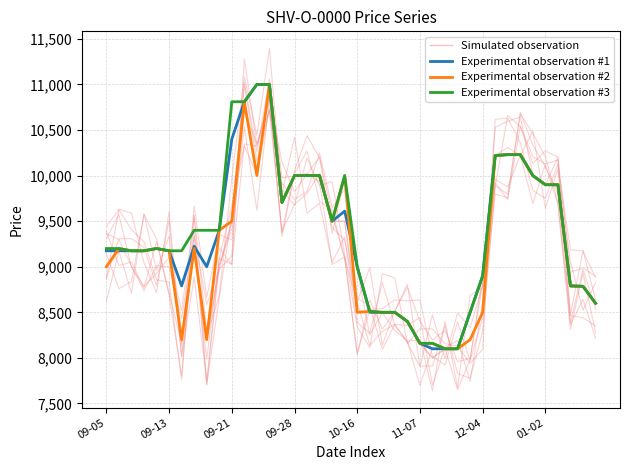

The value of Simulated observation at 19 is 3068. True or false?

False